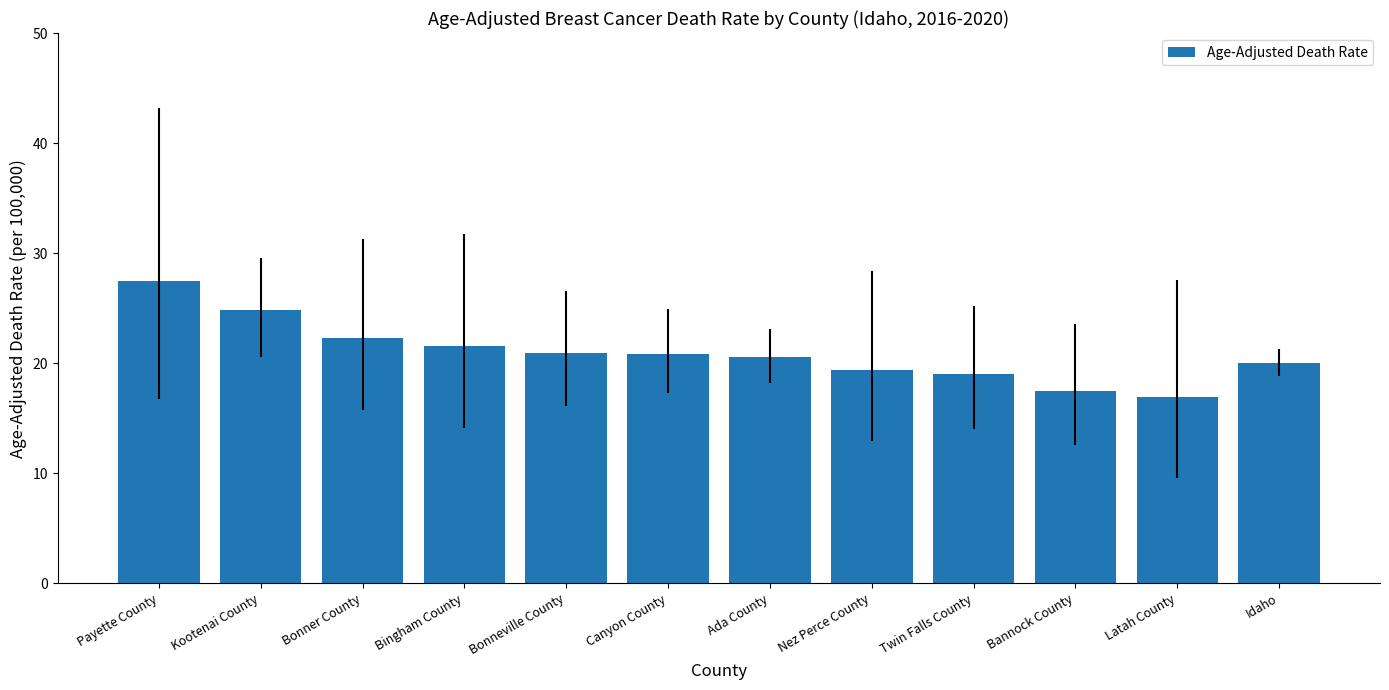

What is the maximum value shown in the chart?

27.5